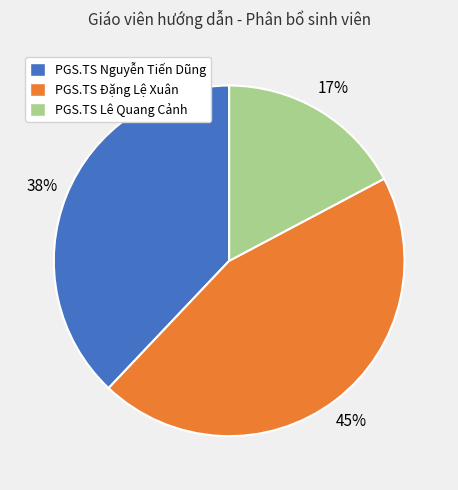

What is the largest slice in the pie chart?

PGS.TS Đặng Lệ Xuân